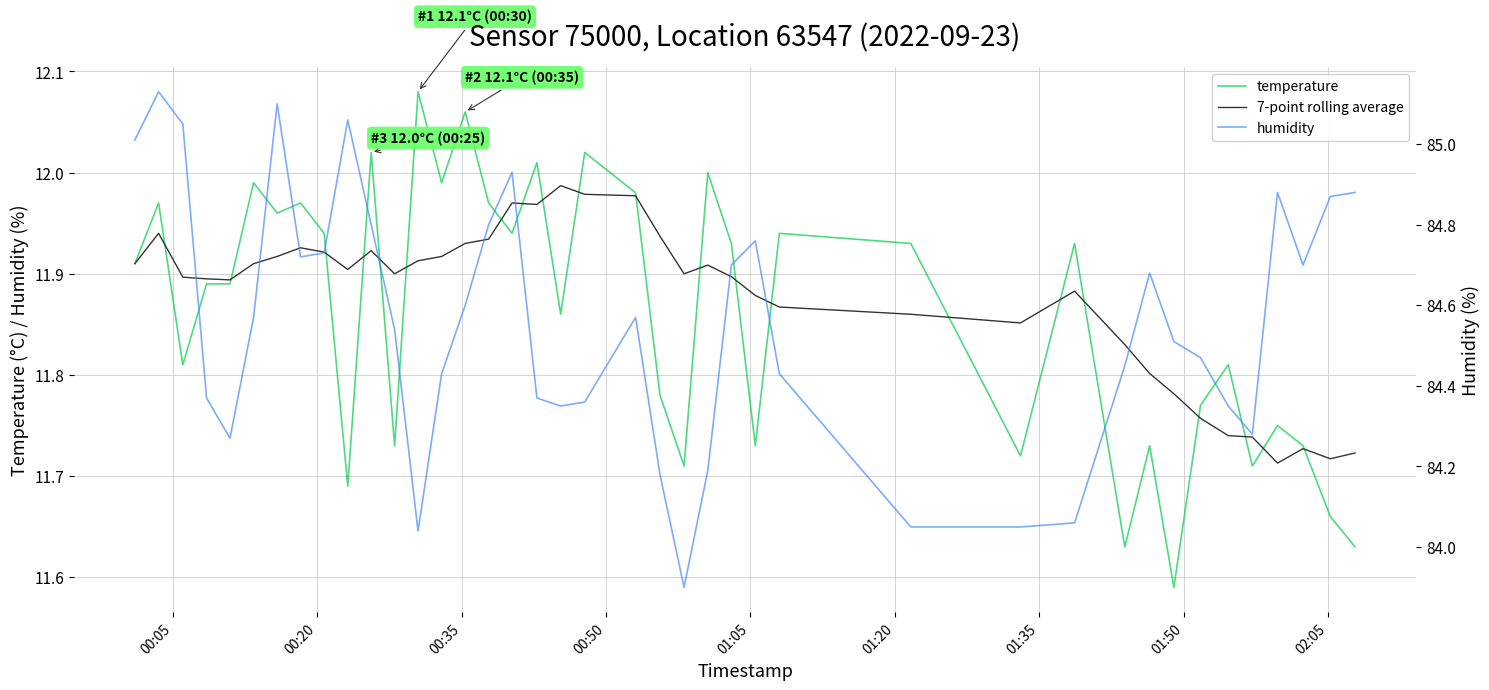

In humidity, how many points are lower than both neighbors (excluding endpoints)?

7